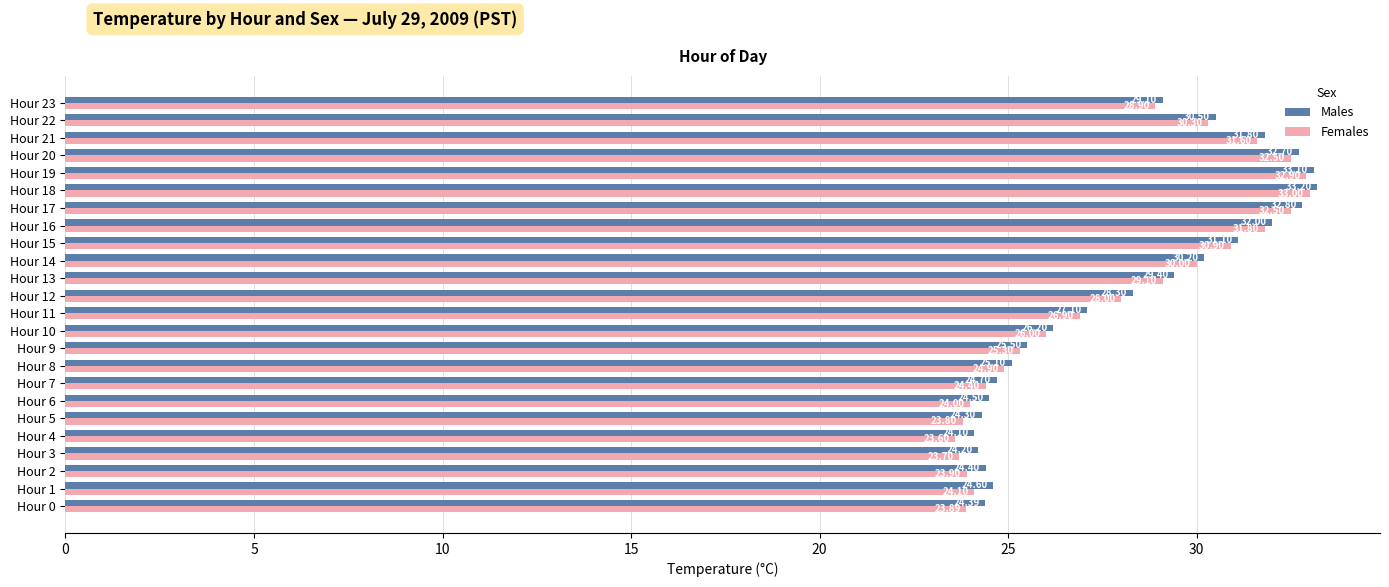

Rank the series by their maximum value, from highest to lowest.

Males, Females